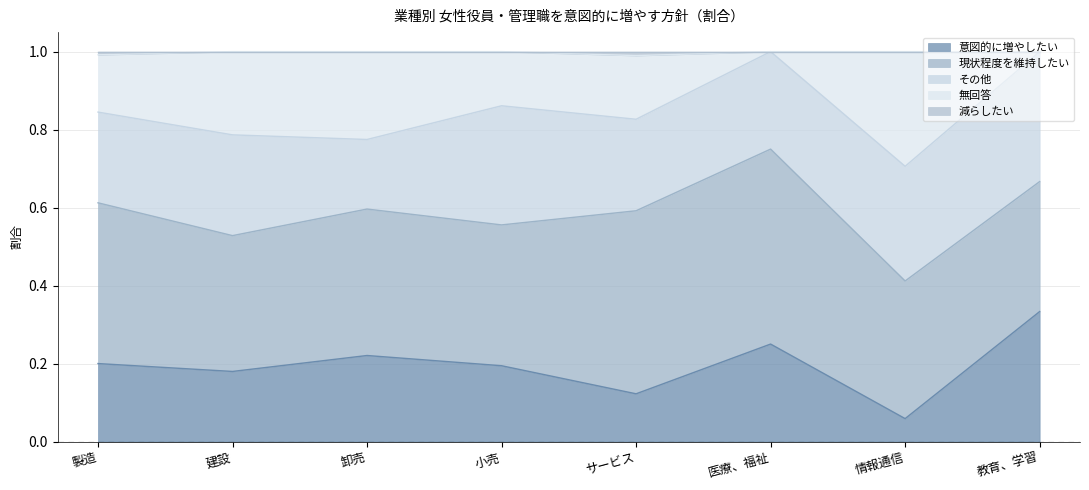

What is the label of the 1st point from the right?

教育、学習